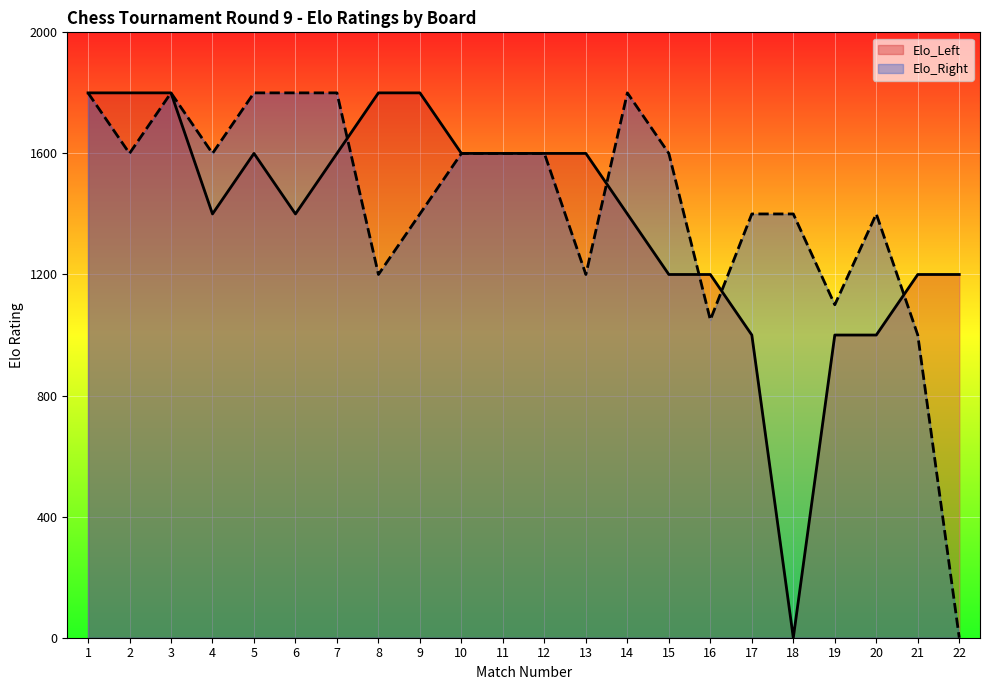

Is the value of Elo_Left at 21 greater than the value of Elo_Right at 22?

Yes